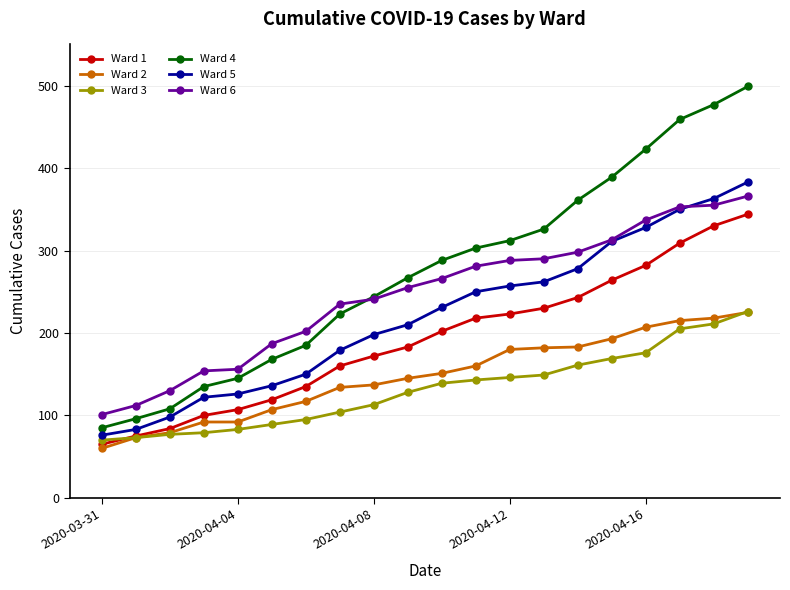

True or false: Ward 4 has more than 2 interior local peaks.

False